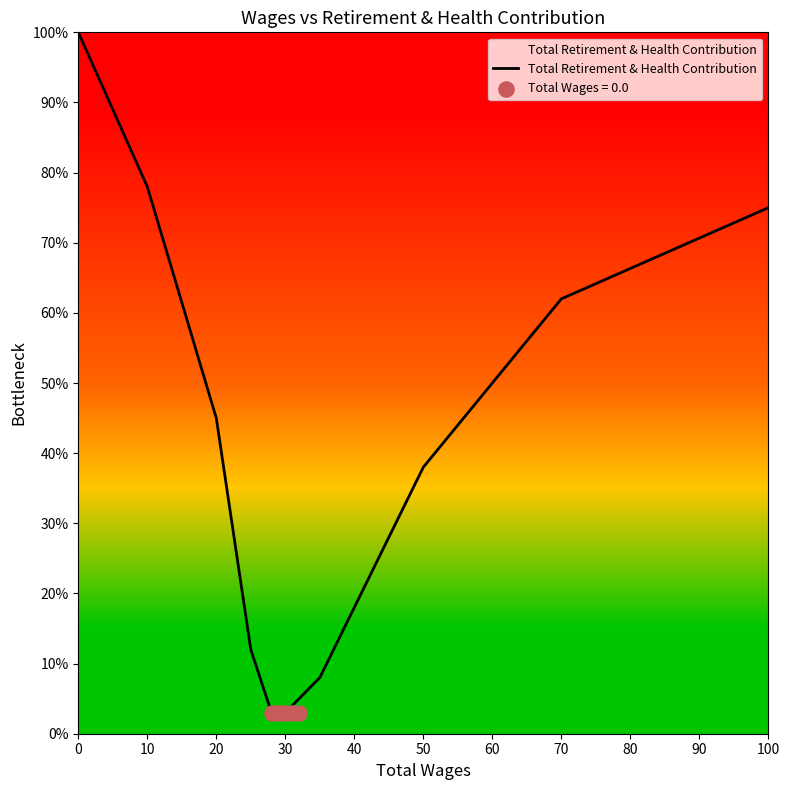

The Total Retirement & Health Contribution series shows 88 at 70. True or false?

False